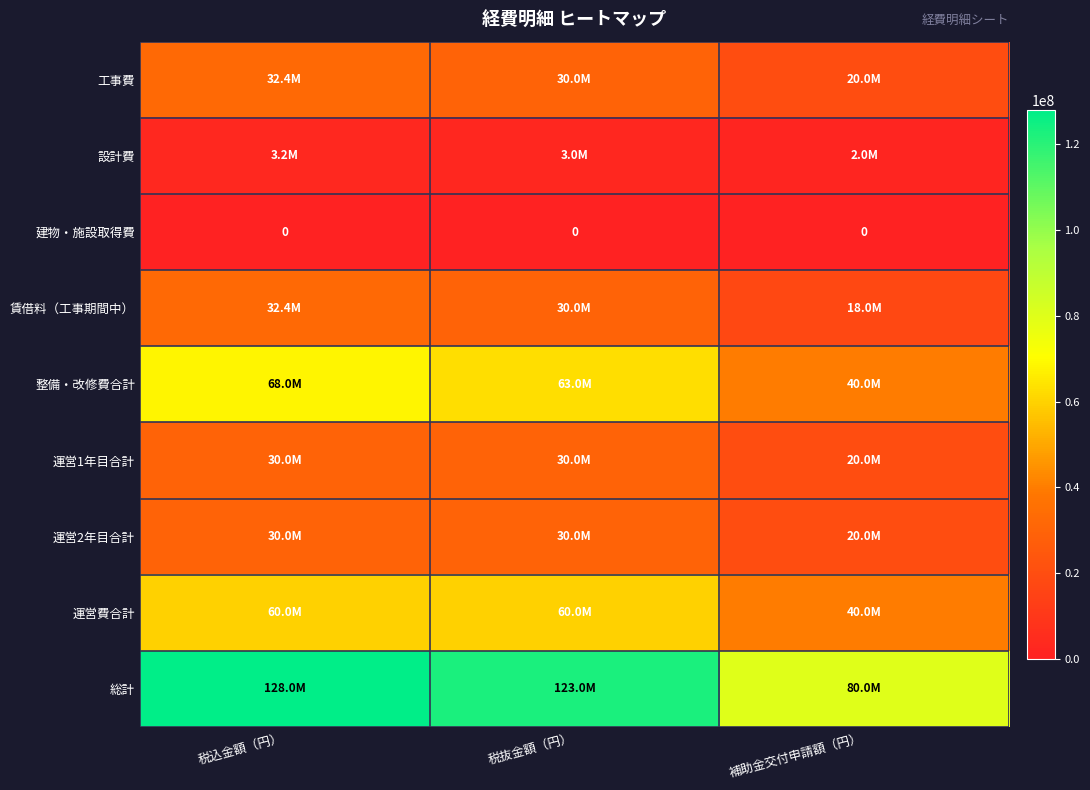

The value of 建物・施設取得費 at 税込金額（円） is 0. True or false?

True